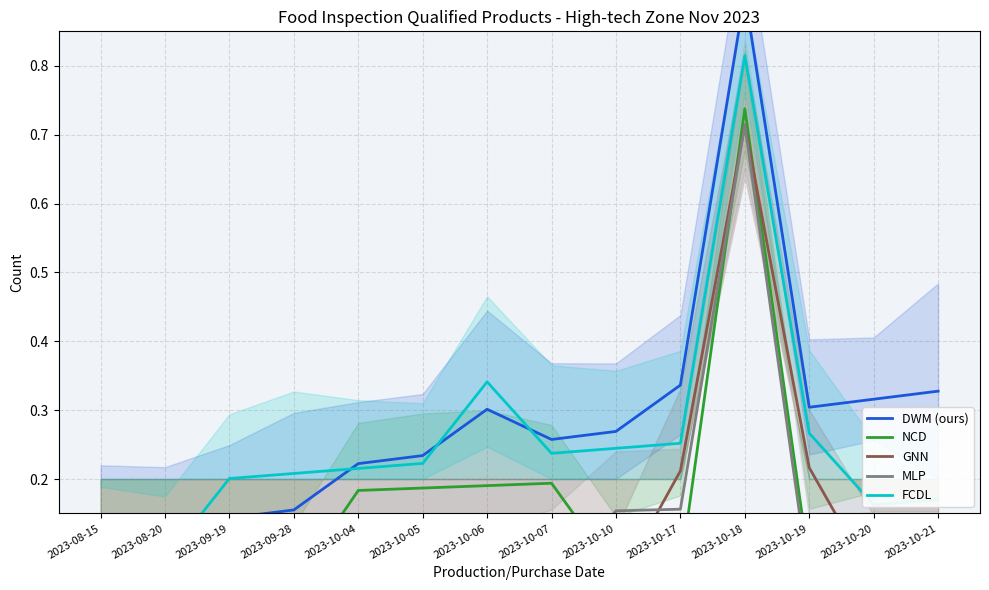

True or false: DWM (ours) has a value of 0.2 at 2023-09-19.

False